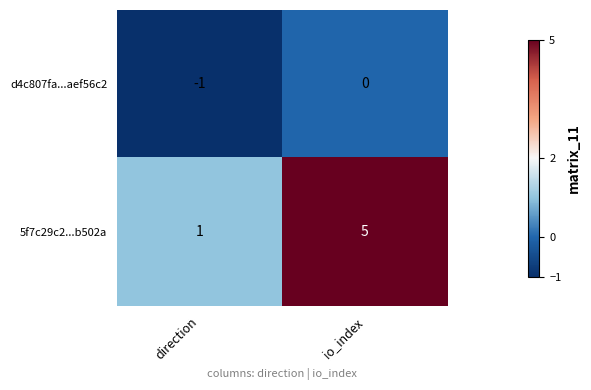

At which label is 5f7c29c2...b502a closest to 3?

direction